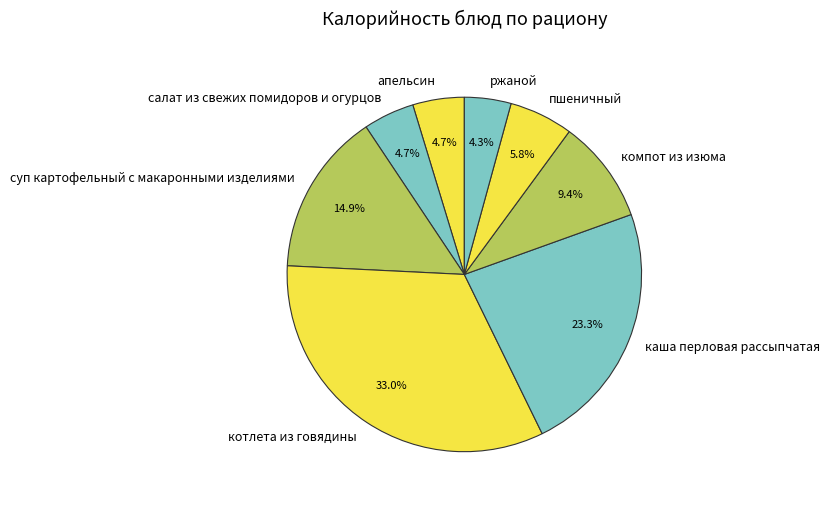

Does апельсин account for over 50% of the chart?

No